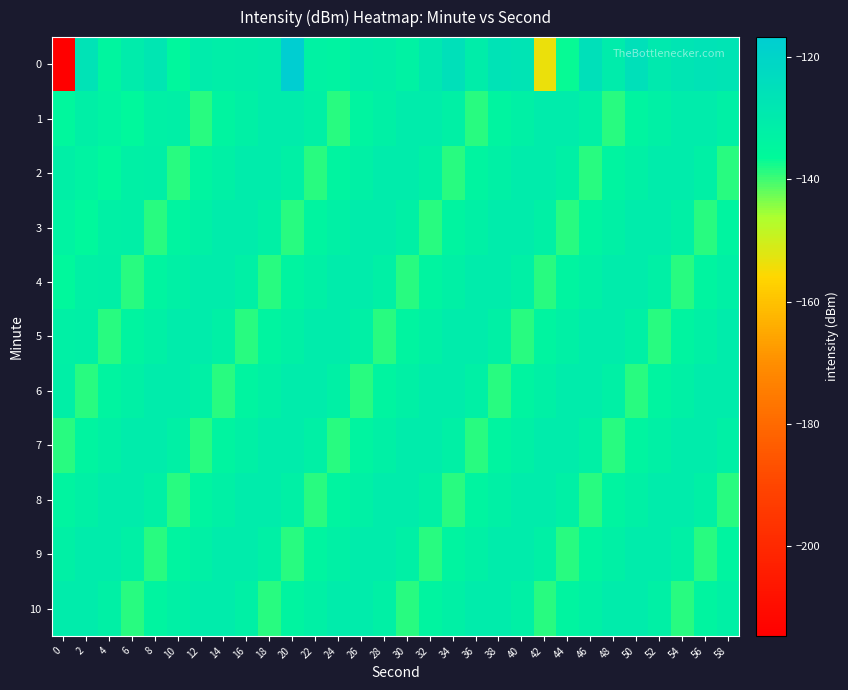

Reading left to right, extract all data points from this chart.

0: 0=-214.6	2=-126.6	4=-134.7	6=-130.5	8=-127.7	10=-135.4	12=-130.3	14=-131.4	16=-131.0	18=-130.3	20=-116.8	22=-133.1	24=-133.8	26=-130.8	28=-131.4	30=-133.1	32=-128.8	34=-125.5	36=-130.9	38=-126.5	40=-127.0	42=-153.9	44=-136.8	46=-125.2	48=-130.3	50=-125.4	52=-129.1	54=-127.3	56=-126.7	58=-126.8
1: 0=-135.3	2=-131.9	4=-133.2	6=-135.6	8=-132.3	10=-132.1	12=-138.7	14=-134.1	16=-132.3	18=-130.5	20=-130.5	22=-132.3	24=-138.7	26=-134.1	28=-132.3	30=-130.5	32=-130.5	34=-132.3	36=-138.7	38=-134.1	40=-132.3	42=-130.5	44=-130.5	46=-132.3	48=-138.7	50=-134.1	52=-132.3	54=-130.5	56=-130.5	58=-132.3
2: 0=-131.9	2=-133.2	4=-135.6	6=-132.3	8=-132.1	10=-138.7	12=-134.1	14=-132.3	16=-130.5	18=-130.5	20=-132.3	22=-138.7	24=-134.1	26=-132.3	28=-130.5	30=-130.5	32=-132.3	34=-138.7	36=-134.1	38=-132.3	40=-130.5	42=-130.5	44=-132.3	46=-138.7	48=-134.1	50=-132.3	52=-130.5	54=-130.5	56=-132.3	58=-138.7
3: 0=-133.2	2=-135.6	4=-132.3	6=-132.1	8=-138.7	10=-134.1	12=-132.3	14=-130.5	16=-130.5	18=-132.3	20=-138.7	22=-134.1	24=-132.3	26=-130.5	28=-130.5	30=-132.3	32=-138.7	34=-134.1	36=-132.3	38=-130.5	40=-130.5	42=-132.3	44=-138.7	46=-134.1	48=-132.3	50=-130.5	52=-130.5	54=-132.3	56=-138.7	58=-134.1
4: 0=-135.6	2=-132.3	4=-132.1	6=-138.7	8=-134.1	10=-132.3	12=-130.5	14=-130.5	16=-132.3	18=-138.7	20=-134.1	22=-132.3	24=-130.5	26=-130.5	28=-132.3	30=-138.7	32=-134.1	34=-132.3	36=-130.5	38=-130.5	40=-132.3	42=-138.7	44=-134.1	46=-132.3	48=-130.5	50=-130.5	52=-132.3	54=-138.7	56=-134.1	58=-132.3
5: 0=-132.3	2=-132.1	4=-138.7	6=-134.1	8=-132.3	10=-130.5	12=-130.5	14=-132.3	16=-138.7	18=-134.1	20=-132.3	22=-130.5	24=-130.5	26=-132.3	28=-138.7	30=-134.1	32=-132.3	34=-130.5	36=-130.5	38=-132.3	40=-138.7	42=-134.1	44=-132.3	46=-130.5	48=-130.5	50=-132.3	52=-138.7	54=-134.1	56=-132.3	58=-130.5
6: 0=-132.1	2=-138.7	4=-134.1	6=-132.3	8=-130.5	10=-130.5	12=-132.3	14=-138.7	16=-134.1	18=-132.3	20=-130.5	22=-130.5	24=-132.3	26=-138.7	28=-134.1	30=-132.3	32=-130.5	34=-130.5	36=-132.3	38=-138.7	40=-134.1	42=-132.3	44=-130.5	46=-130.5	48=-132.3	50=-138.7	52=-134.1	54=-132.3	56=-130.5	58=-130.5
7: 0=-138.7	2=-134.1	4=-132.3	6=-130.5	8=-130.5	10=-132.3	12=-138.7	14=-134.1	16=-132.3	18=-130.5	20=-130.5	22=-132.3	24=-138.7	26=-134.1	28=-132.3	30=-130.5	32=-130.5	34=-132.3	36=-138.7	38=-134.1	40=-132.3	42=-130.5	44=-130.5	46=-132.3	48=-138.7	50=-134.1	52=-132.3	54=-130.5	56=-130.5	58=-132.3
8: 0=-134.1	2=-132.3	4=-130.5	6=-130.5	8=-132.3	10=-138.7	12=-134.1	14=-132.3	16=-130.5	18=-130.5	20=-132.3	22=-138.7	24=-134.1	26=-132.3	28=-130.5	30=-130.5	32=-132.3	34=-138.7	36=-134.1	38=-132.3	40=-130.5	42=-130.5	44=-132.3	46=-138.7	48=-134.1	50=-132.3	52=-130.5	54=-130.5	56=-132.3	58=-138.7
9: 0=-132.3	2=-130.5	4=-130.5	6=-132.3	8=-138.7	10=-134.1	12=-132.3	14=-130.5	16=-130.5	18=-132.3	20=-138.7	22=-134.1	24=-132.3	26=-130.5	28=-130.5	30=-132.3	32=-138.7	34=-134.1	36=-132.3	38=-130.5	40=-130.5	42=-132.3	44=-138.7	46=-134.1	48=-132.3	50=-130.5	52=-130.5	54=-132.3	56=-138.7	58=-134.1
10: 0=-130.5	2=-130.5	4=-132.3	6=-138.7	8=-134.1	10=-132.3	12=-130.5	14=-130.5	16=-132.3	18=-138.7	20=-134.1	22=-132.3	24=-130.5	26=-130.5	28=-132.3	30=-138.7	32=-134.1	34=-132.3	36=-130.5	38=-130.5	40=-132.3	42=-138.7	44=-134.1	46=-132.3	48=-130.5	50=-130.5	52=-132.3	54=-138.7	56=-134.1	58=-132.3